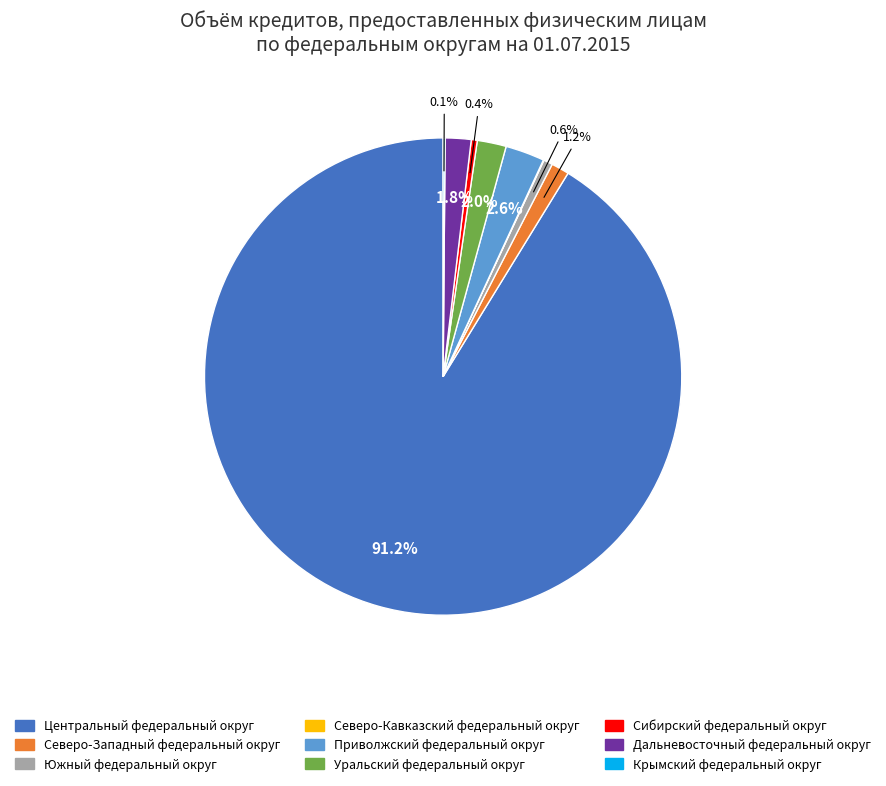

To the nearest percent, what is the average slice percentage?

11%